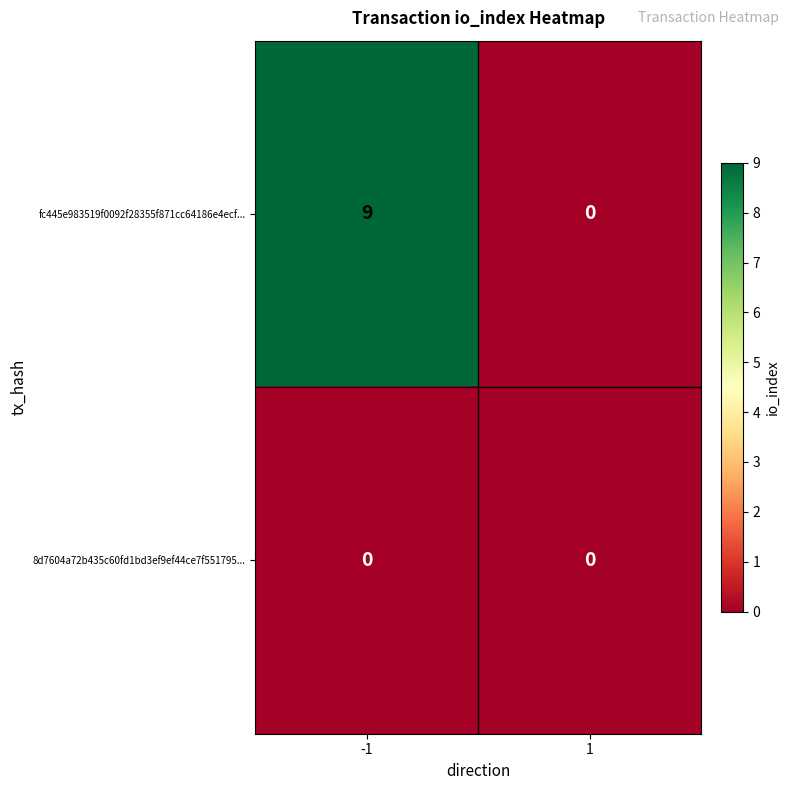

True or false: fc445e983519f0092f28355f871cc64186e4ecf... has a value of 0 at 1.

True